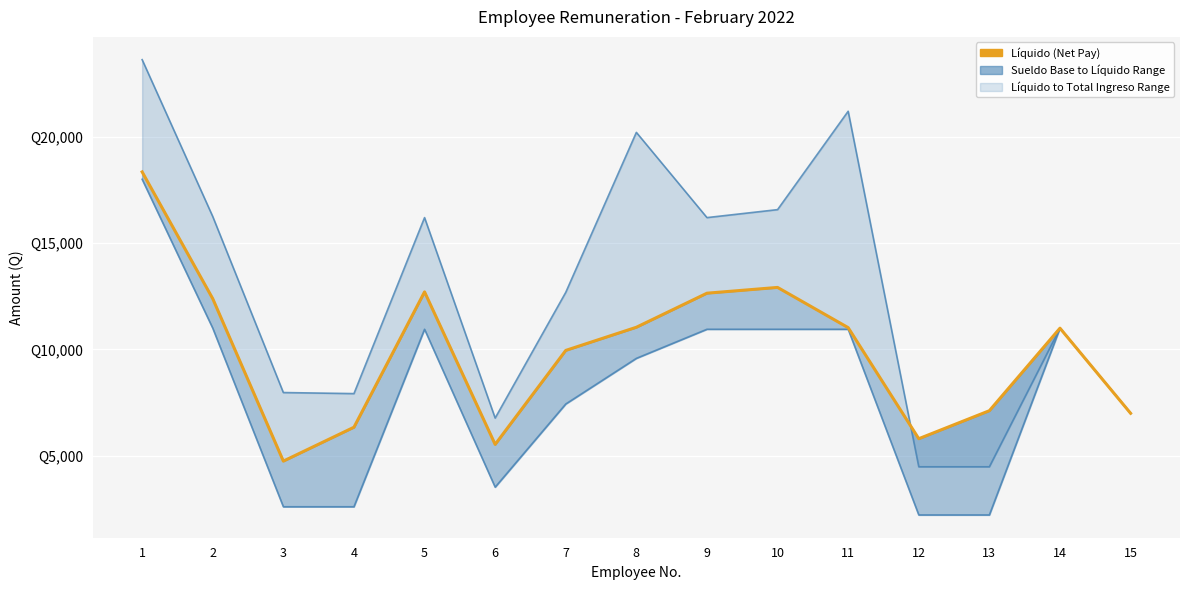

What is the average value of the Sueldo Base series?

8065.5